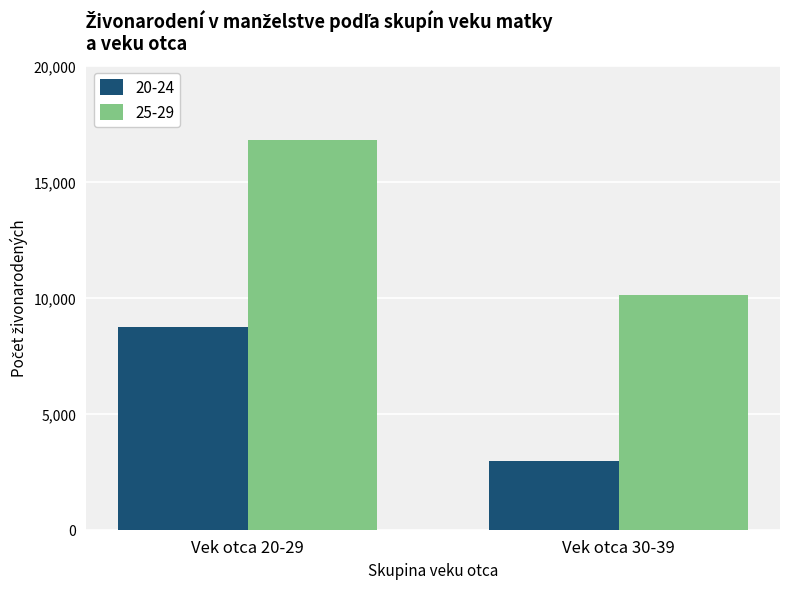

At which category is the sum across all series the highest?

Vek otca 20-29